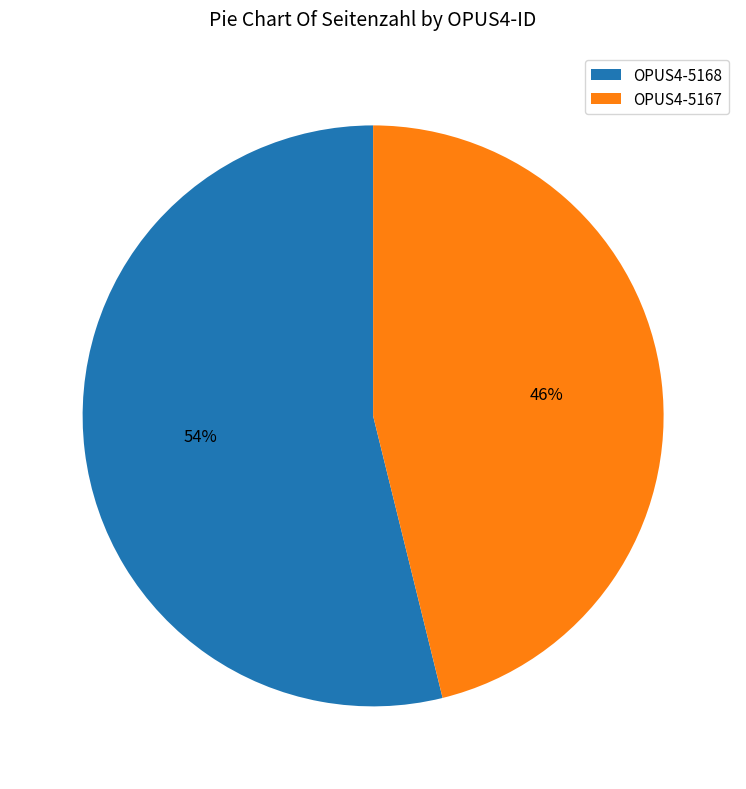

How many segments does this pie chart have?

2